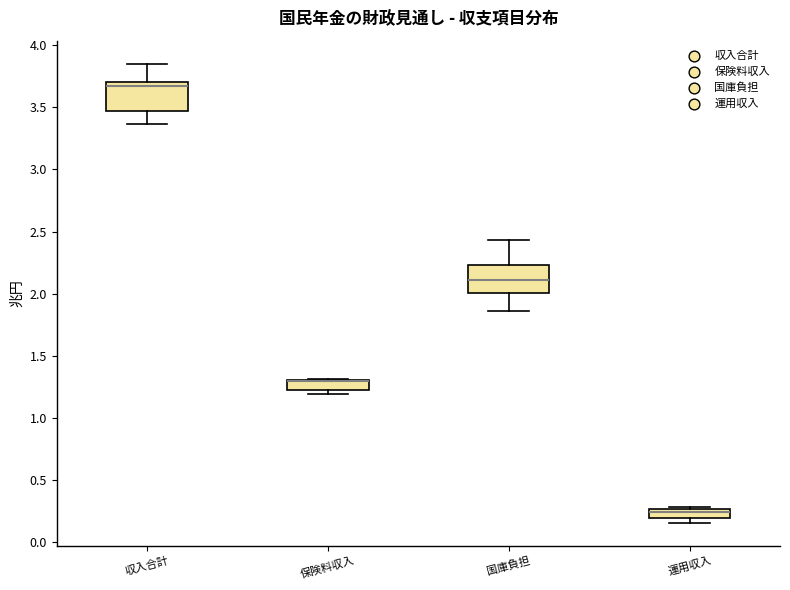

Reading left to right, transcribe this box plot: for each box, give where its median line is, the range the box spans, and where its two whiskers end, as read against the y-axis. The values are not printed on the chart, so give them approximately, as read against the axis.

収入合計: median 3.65, box 3.45 to 3.70, whiskers 3.35 to 3.85
保険料収入: median 1.30 (drawn on the box's upper edge), box 1.20 to 1.30, whiskers 1.20 (just below the box's lower edge) to 1.30
国庫負担: median 2.10, box 2.00 to 2.25, whiskers 1.85 to 2.45
運用収入: median 0.25 (inside the box), box 0.20 to 0.25, whiskers 0.15 to 0.30